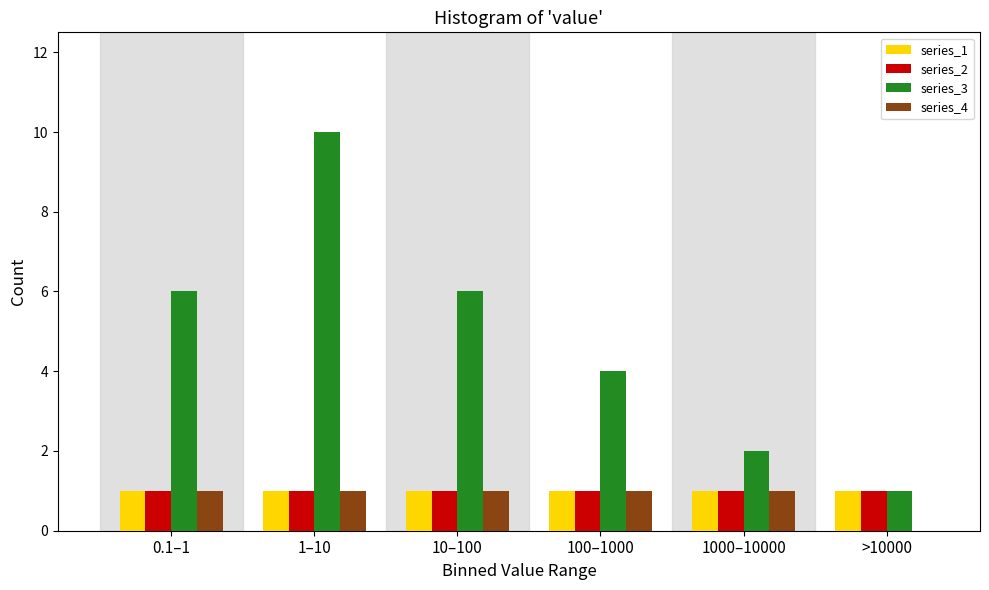

Reading left to right, extract all data points from this chart.

series_1: 0.1–1=1	1–10=1	10–100=1	100–1000=1	1000–10000=1	>10000=1
series_2: 0.1–1=1	1–10=1	10–100=1	100–1000=1	1000–10000=1	>10000=1
series_3: 0.1–1=6	1–10=10	10–100=6	100–1000=4	1000–10000=2	>10000=1
series_4: 0.1–1=1	1–10=1	10–100=1	100–1000=1	1000–10000=1	>10000=0